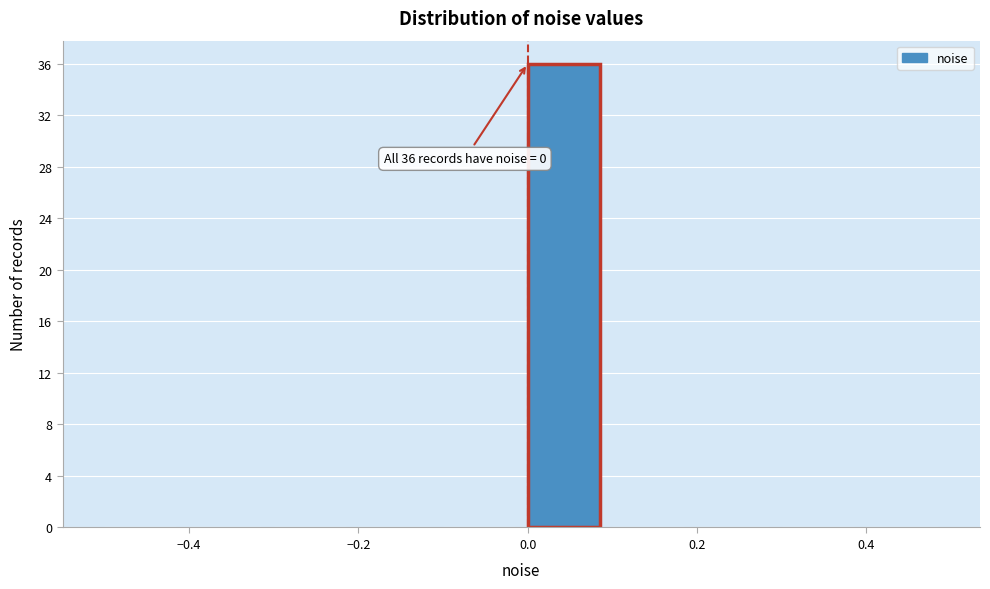

Which range on the x-axis has the tallest bar?

0.0 to 0.1